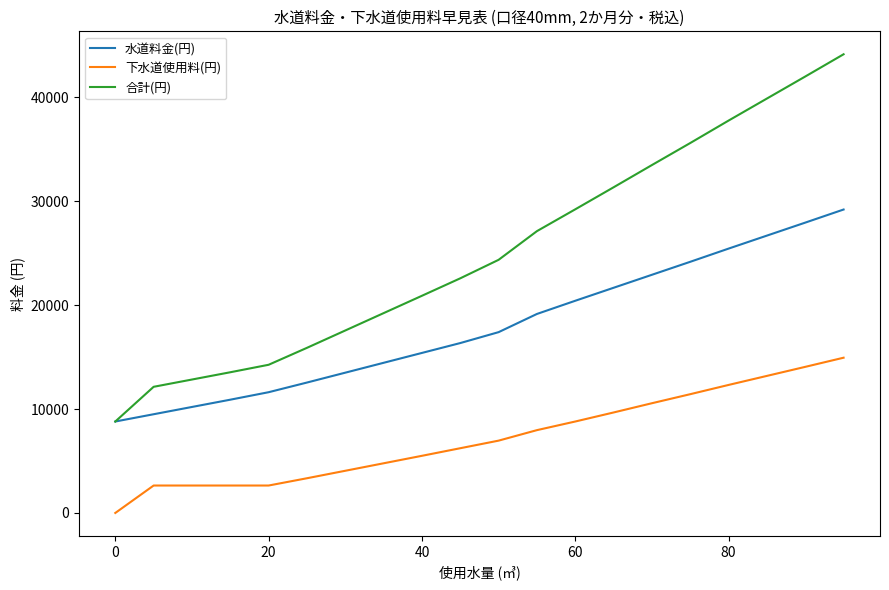

List the series in order of their overall mean, lowest first.

下水道使用料(円), 水道料金(円), 合計(円)